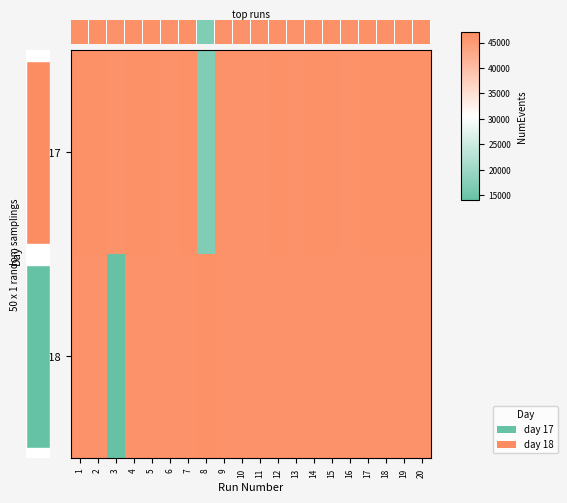

What is the difference between the maximum and second lowest values in the day 18 series?

91